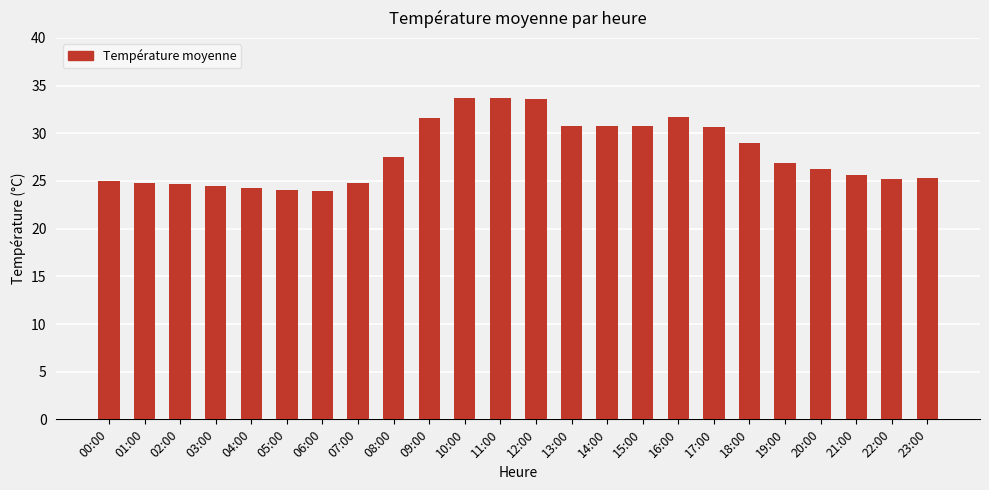

Count the number of data series in this chart.

1